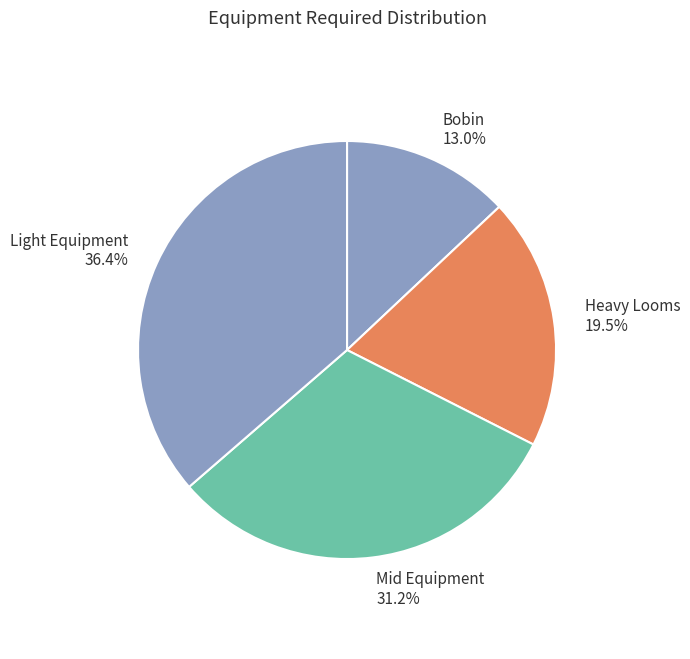

Rank the categories by value from highest to lowest.

Light Equipment, Mid Equipment, Heavy Looms, Bobin